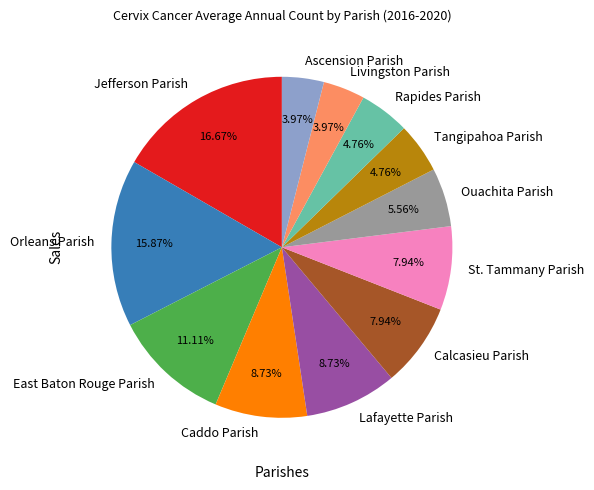

Does Ouachita Parish account for over 50% of the chart?

No